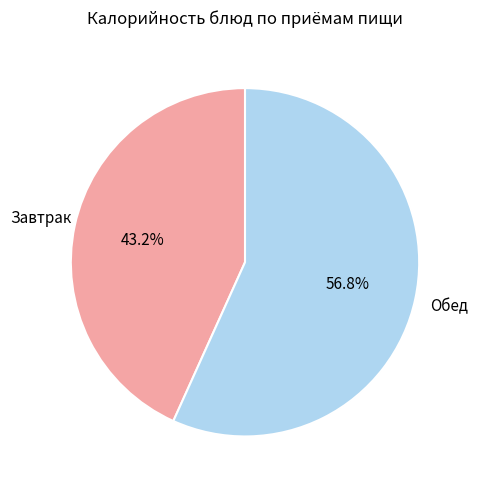

Is there a majority slice in this chart?

Yes